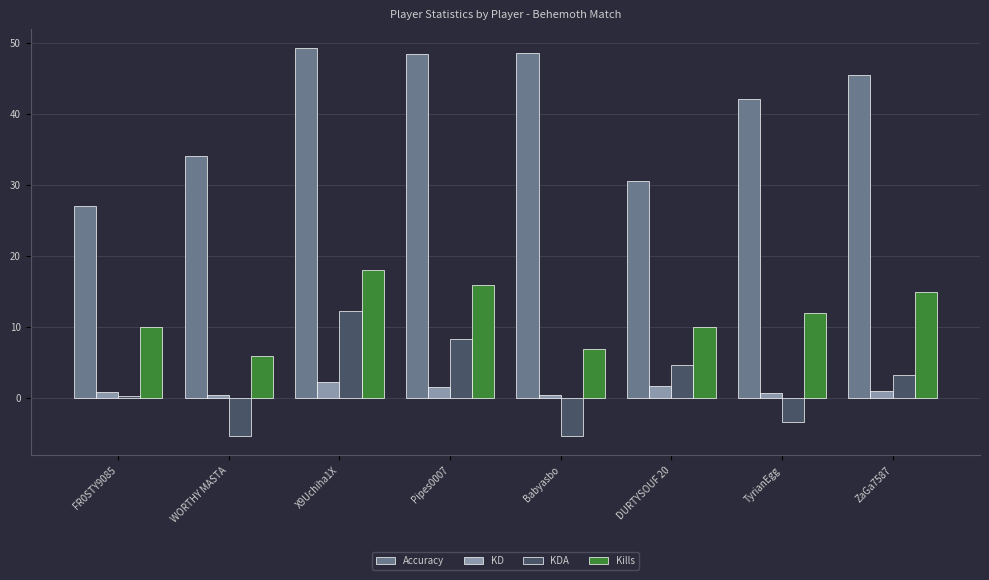

What is the minimum value shown in the chart?

-5.3